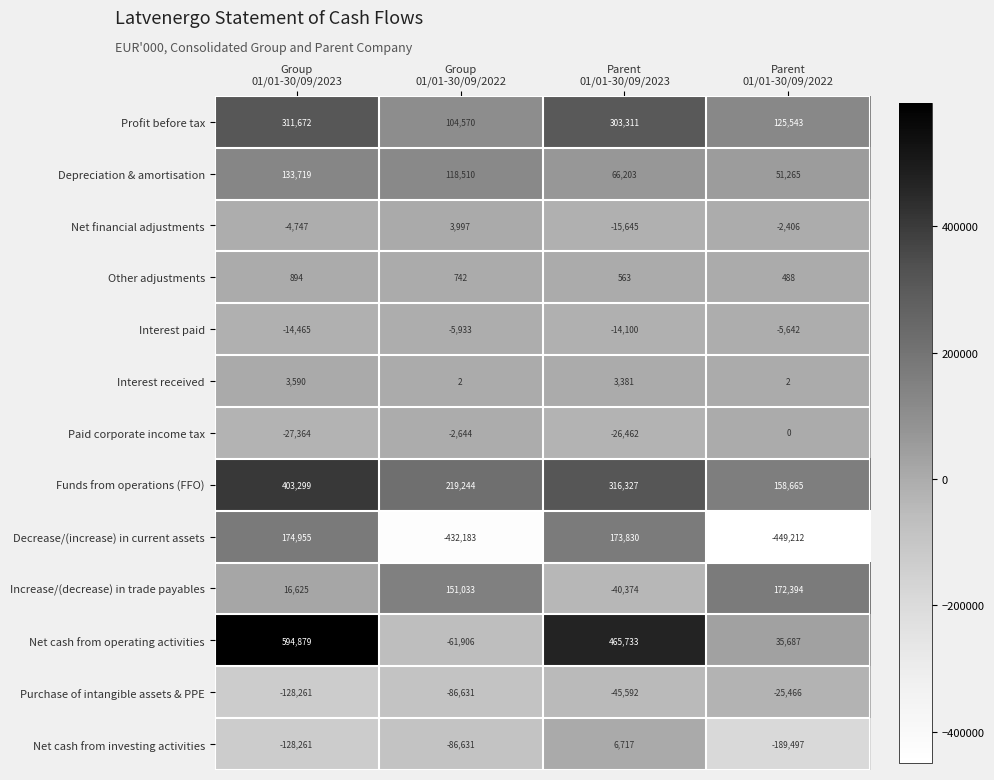

How many Depreciation & amortisation values are between 66203 and 133719?

3